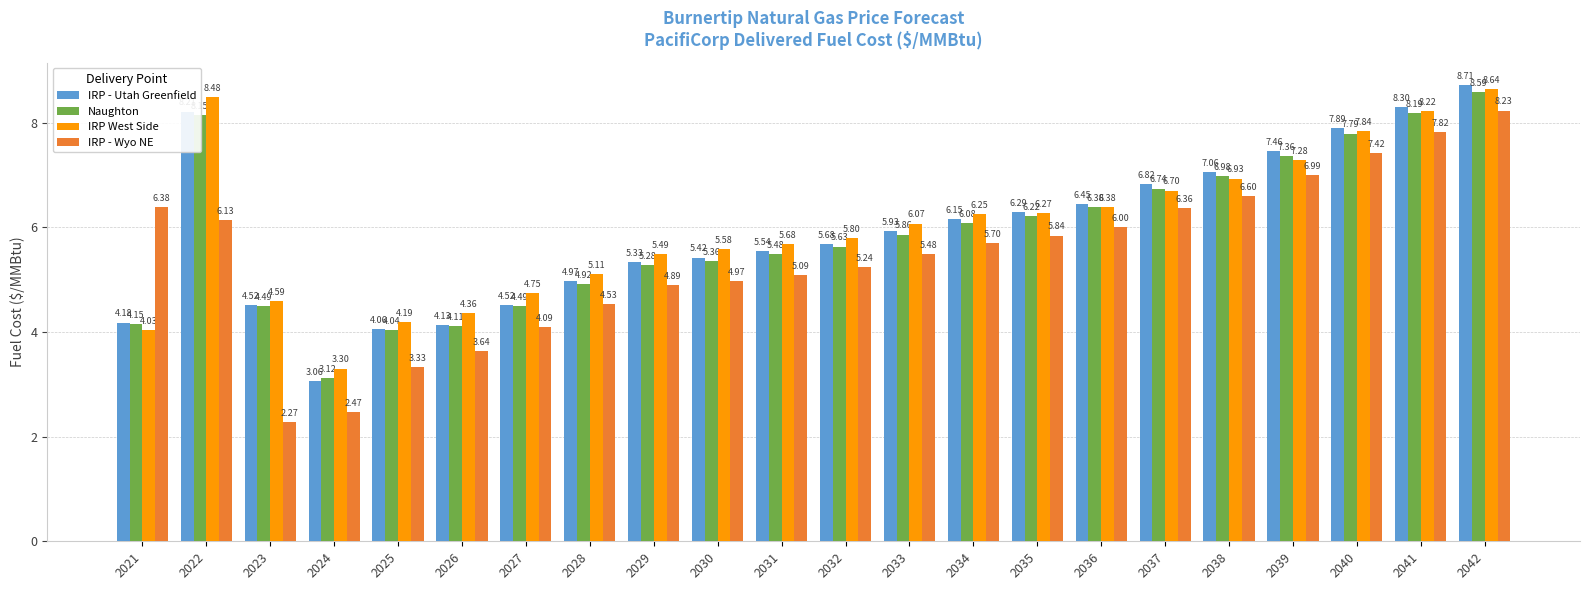

How many values in the IRP West Side series exceed 6?

11